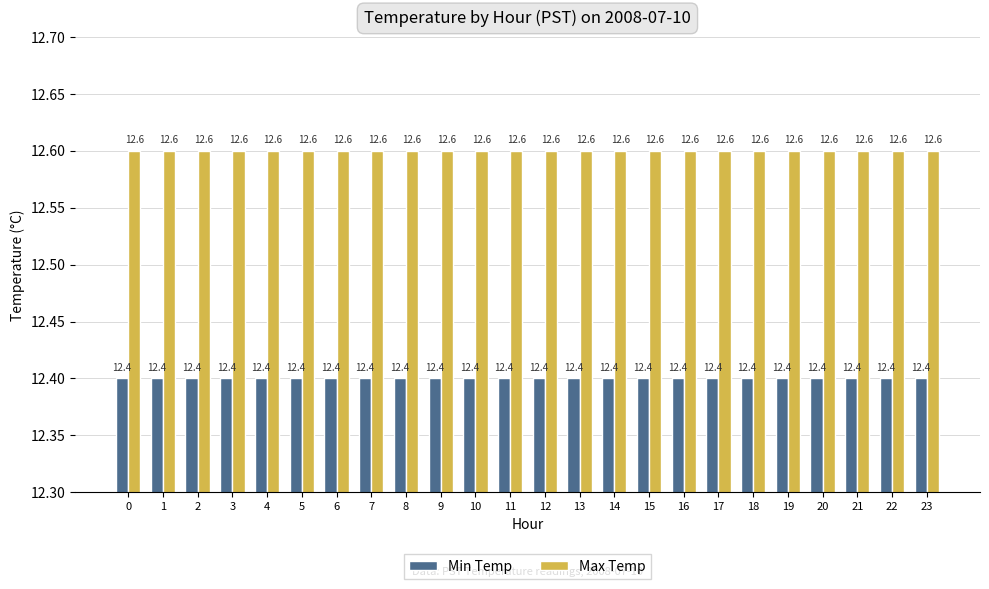

Reading left to right, extract all data points from this chart.

Min Temp: 0=12.4	1=12.4	2=12.4	3=12.4	4=12.4	5=12.4	6=12.4	7=12.4	8=12.4	9=12.4	10=12.4	11=12.4	12=12.4	13=12.4	14=12.4	15=12.4	16=12.4	17=12.4	18=12.4	19=12.4	20=12.4	21=12.4	22=12.4	23=12.4
Max Temp: 0=12.6	1=12.6	2=12.6	3=12.6	4=12.6	5=12.6	6=12.6	7=12.6	8=12.6	9=12.6	10=12.6	11=12.6	12=12.6	13=12.6	14=12.6	15=12.6	16=12.6	17=12.6	18=12.6	19=12.6	20=12.6	21=12.6	22=12.6	23=12.6